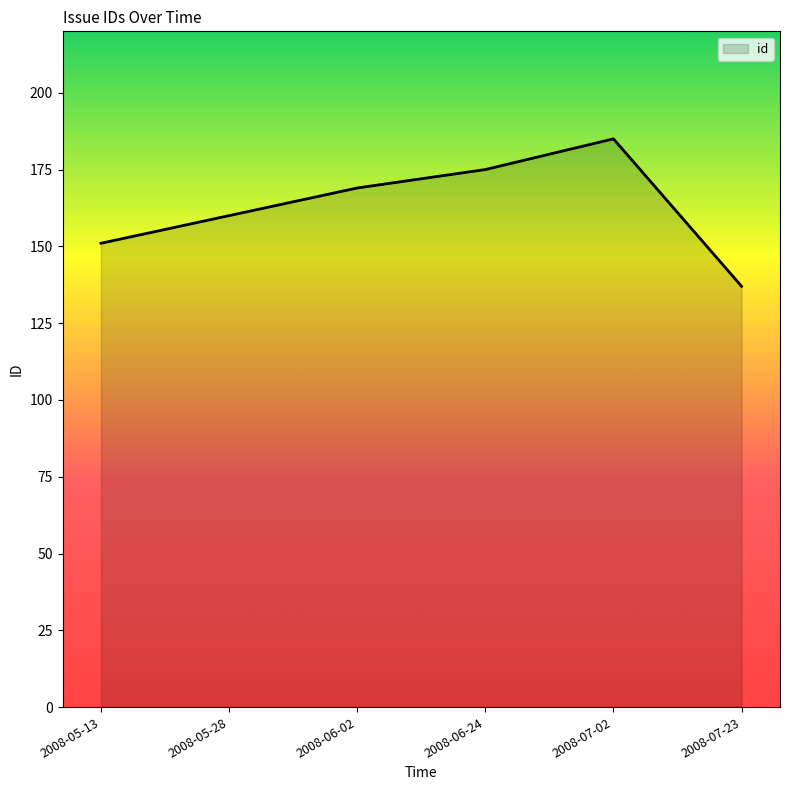

Rank the categories by value from highest to lowest.

2008-07-02, 2008-06-24, 2008-06-02, 2008-05-28, 2008-05-13, 2008-07-23